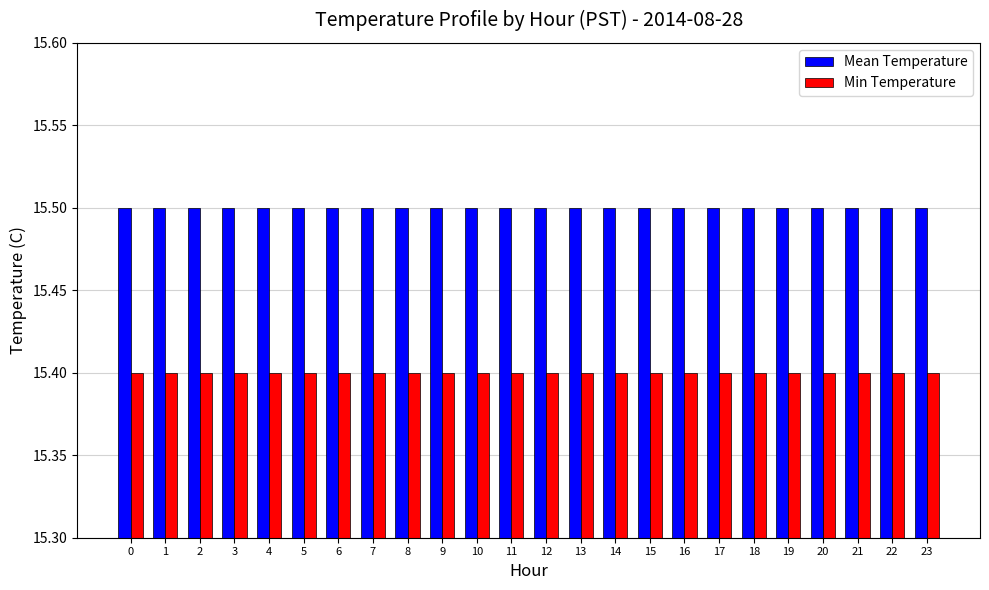

List the series in order of their overall mean, lowest first.

Min Temperature, Mean Temperature